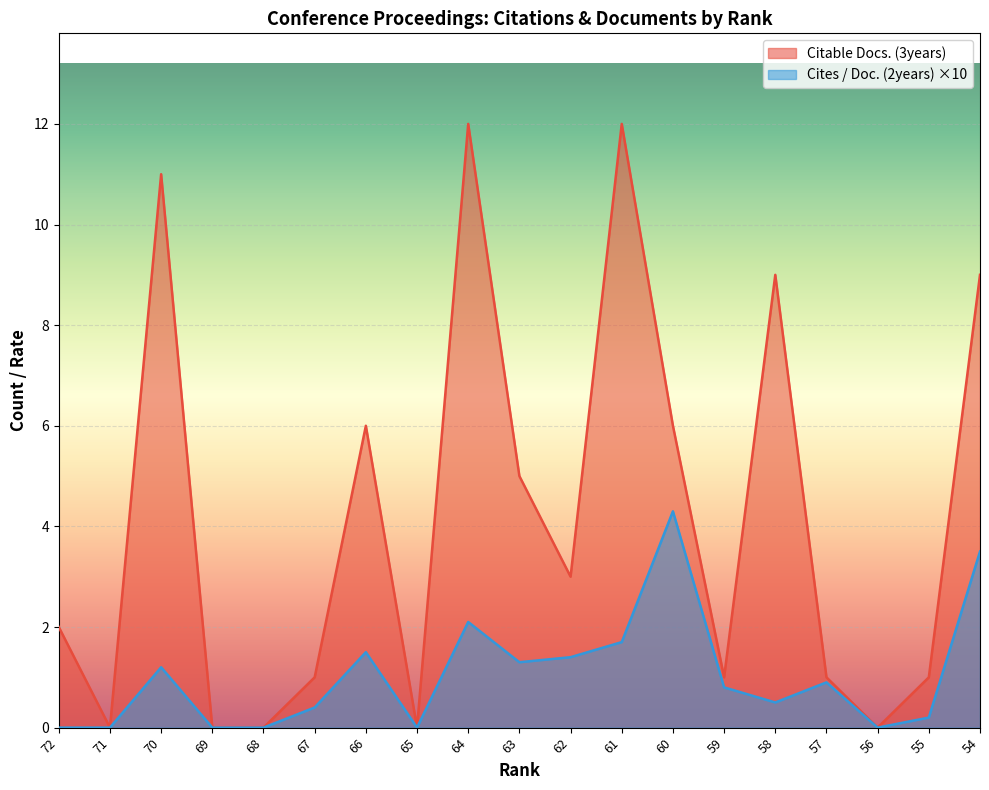

Is it true that Citable Docs. (3years) equals 14.1 at 58?

False